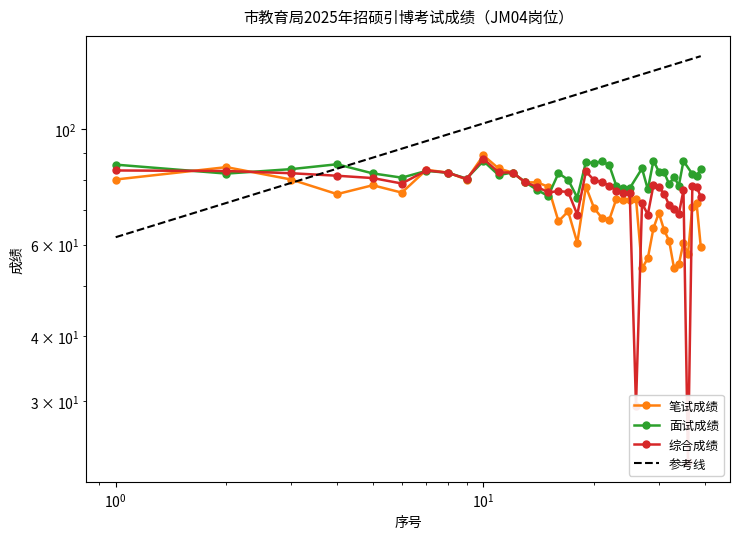

Is it true that 综合成绩 equals 71.4 at 32?

True